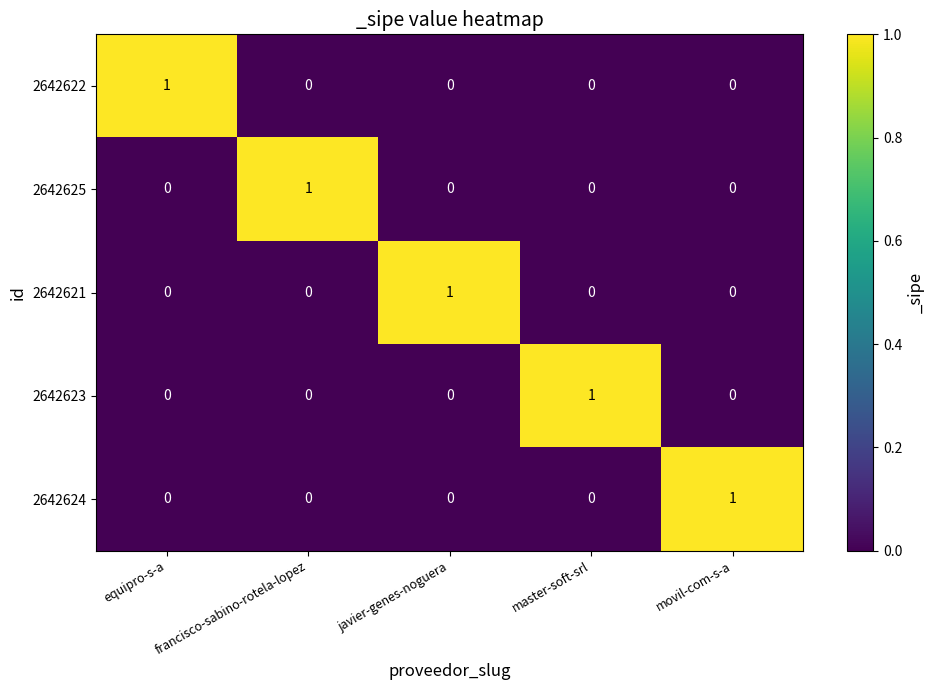

At which label does 2642625 reach its peak?

francisco-sabino-rotela-lopez